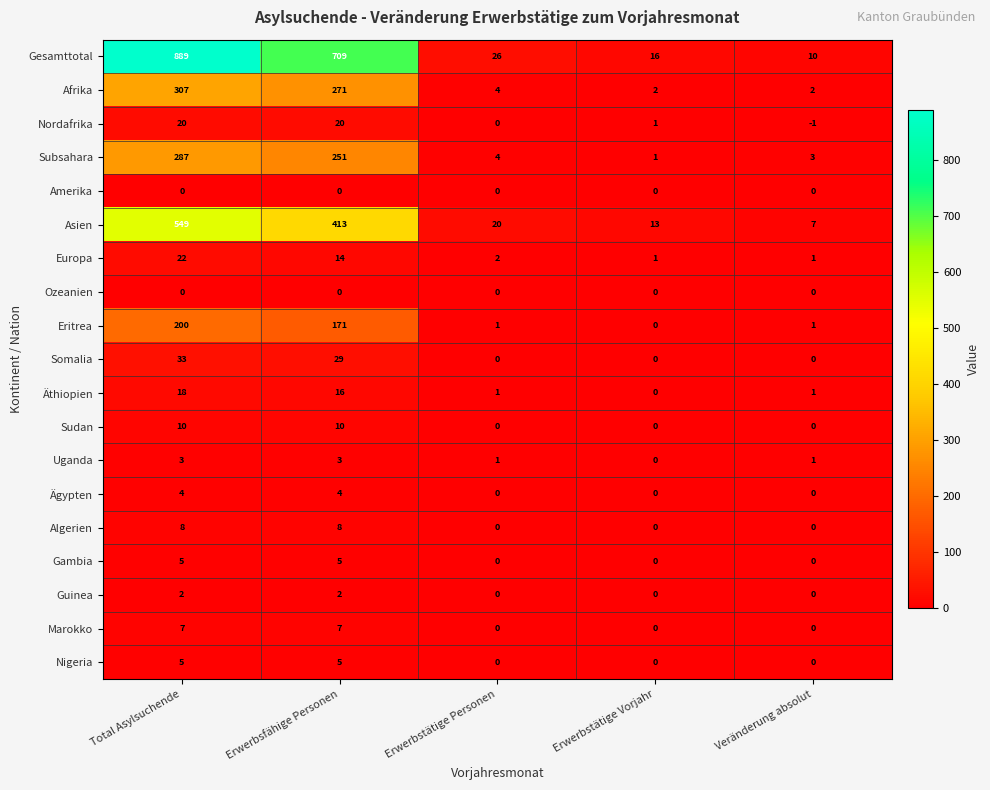

What is the difference between the highest and lowest values at Veränderung absolut?

11